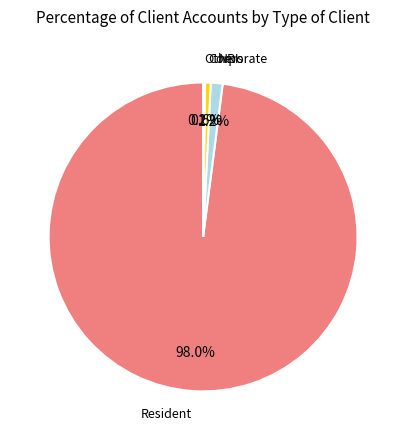

Is there any slice that represents more than half of the pie?

Yes